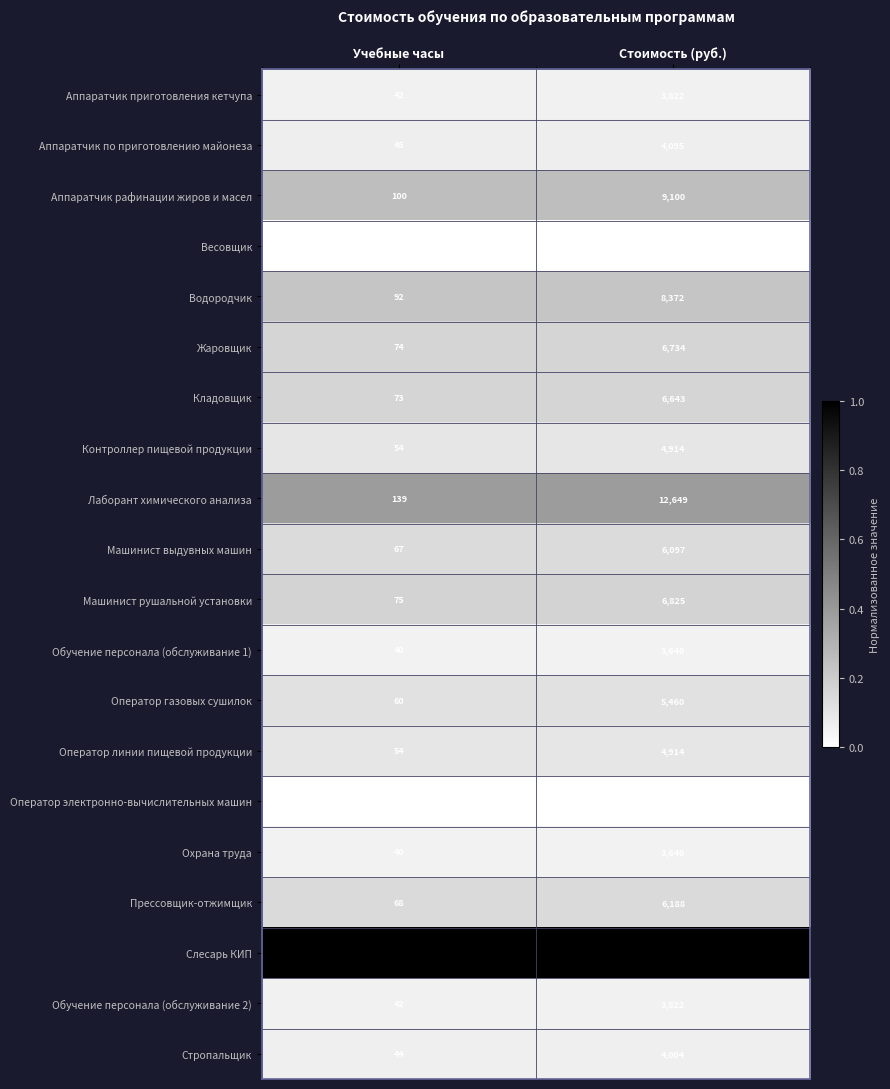

What is the average value of the Аппаратчик приготовления кетчупа series?

1932